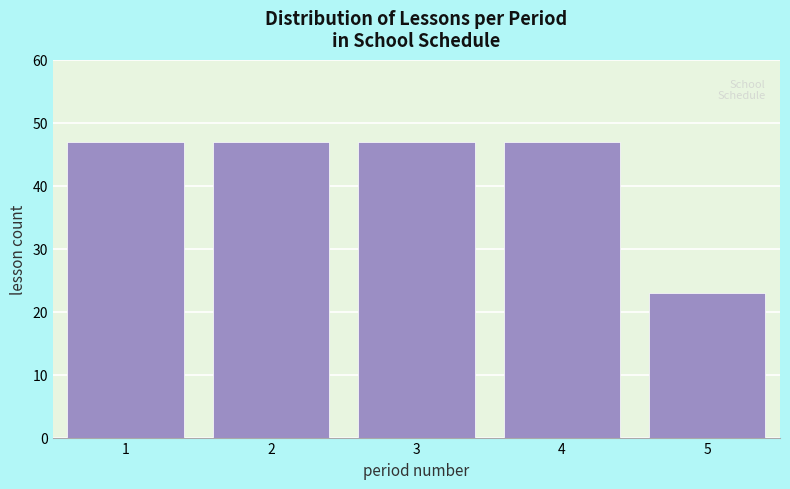

Reading right to left, what are all the values shown in this chart?

5=23	4=47	3=47	2=47	1=47